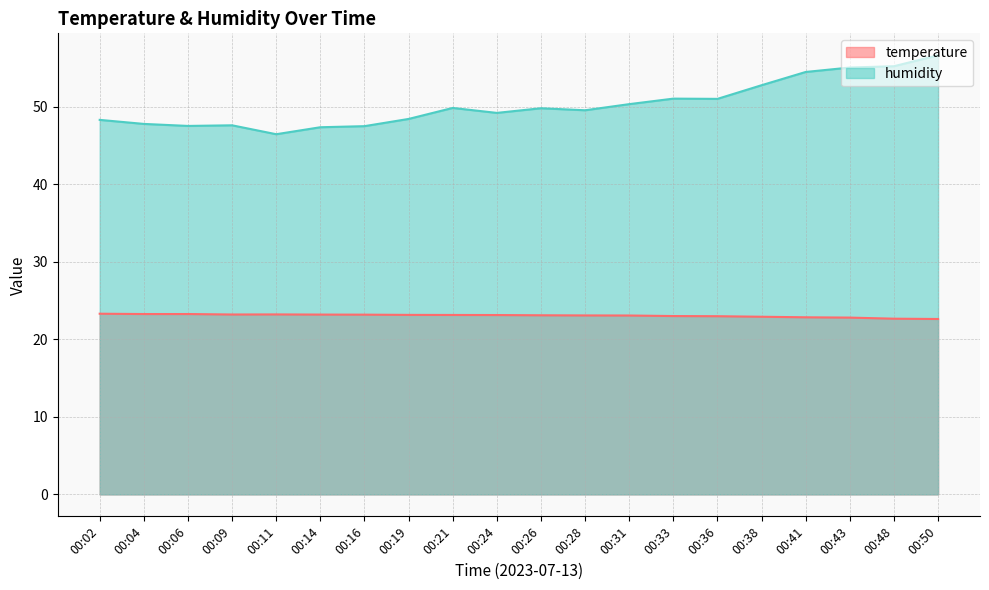

What is the sum of the temperature values at 00:26 and 00:24?

46.2